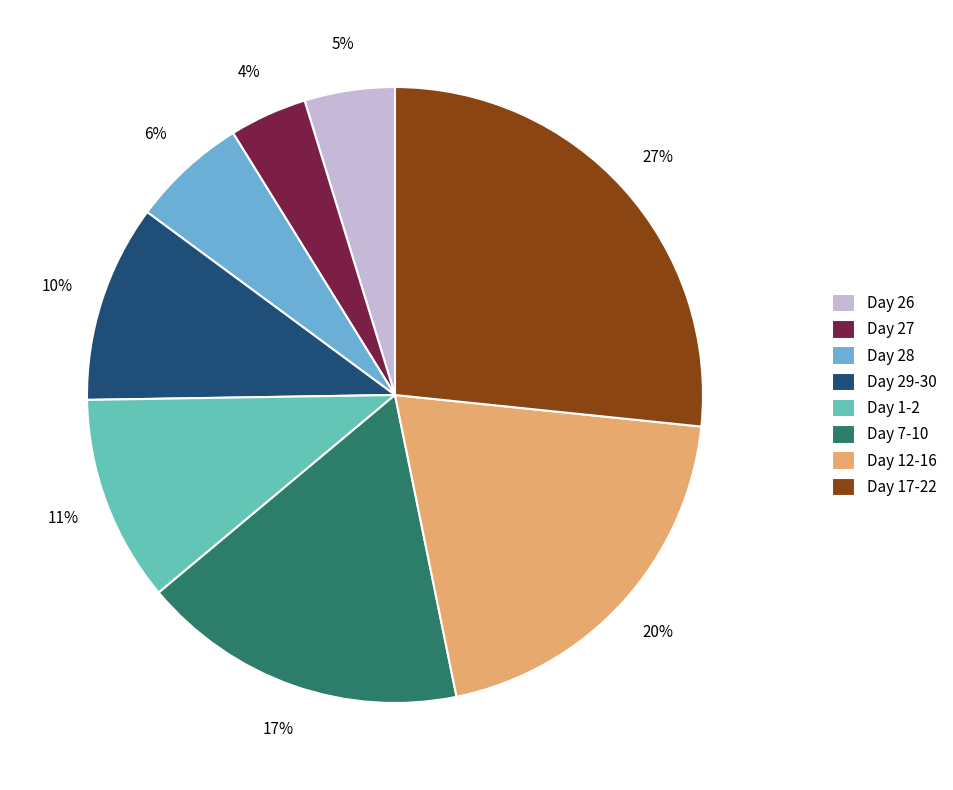

To the nearest percent, what is the difference between the Day 12-16 and Day 27 slice percentages?

16%